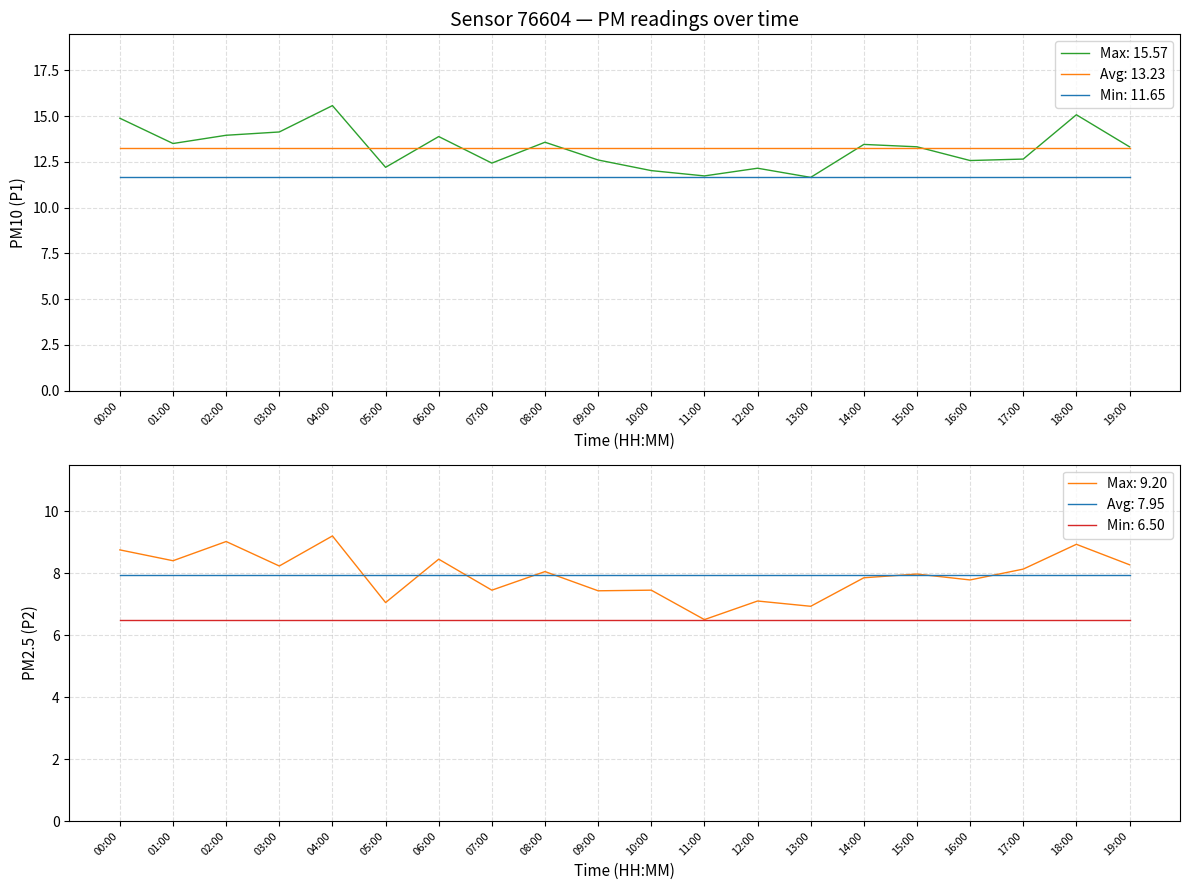

What is the difference between the maximum and minimum values in the P2 series?

2.7